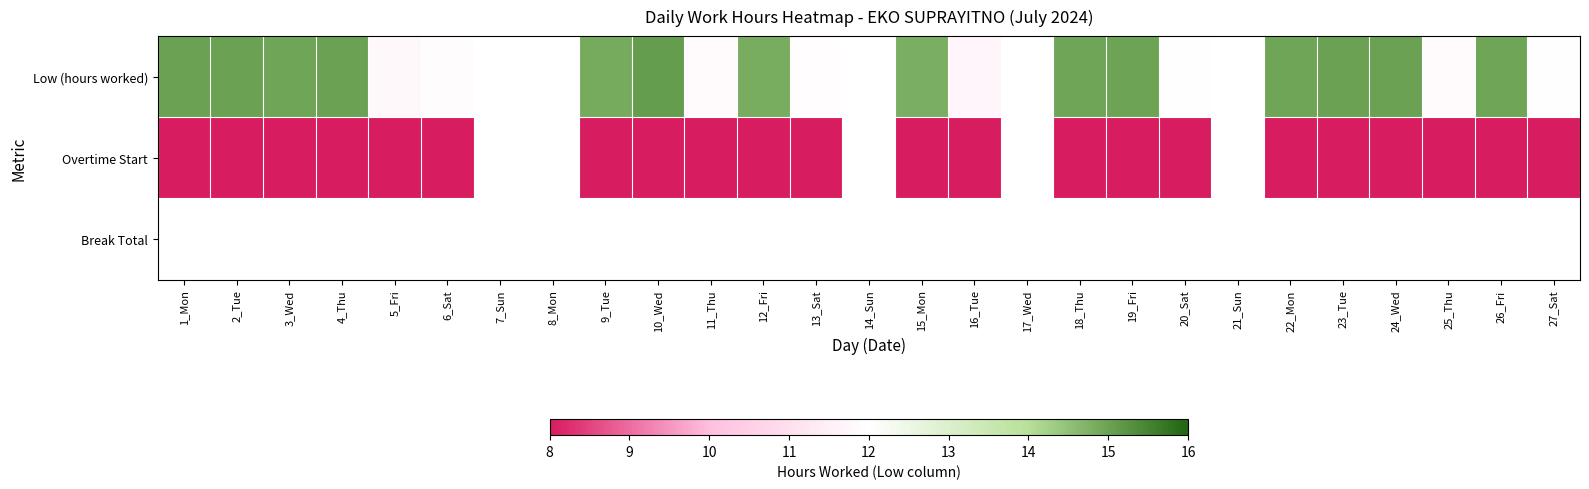

The Overtime Start series shows -0.2 at 16_Tue. True or false?

False